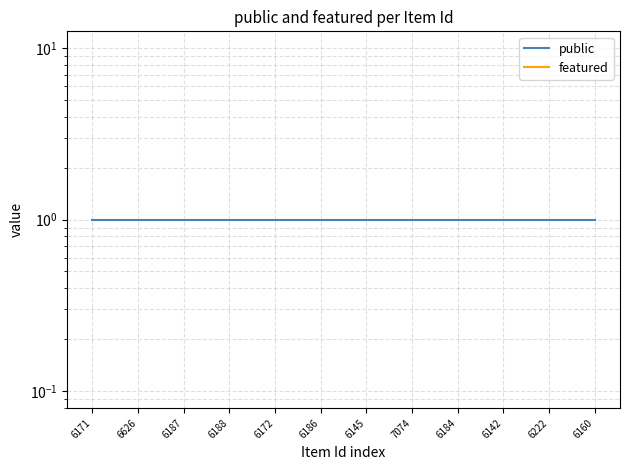

What is the spread (max minus min) of values at 6171?

1